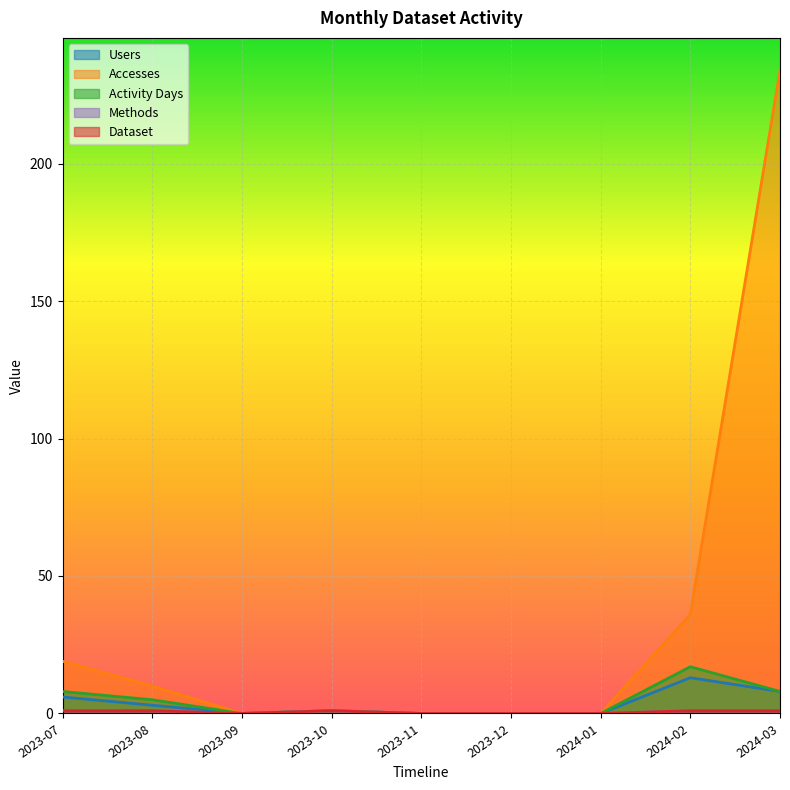

Which series has the widest spread of values?

Accesses